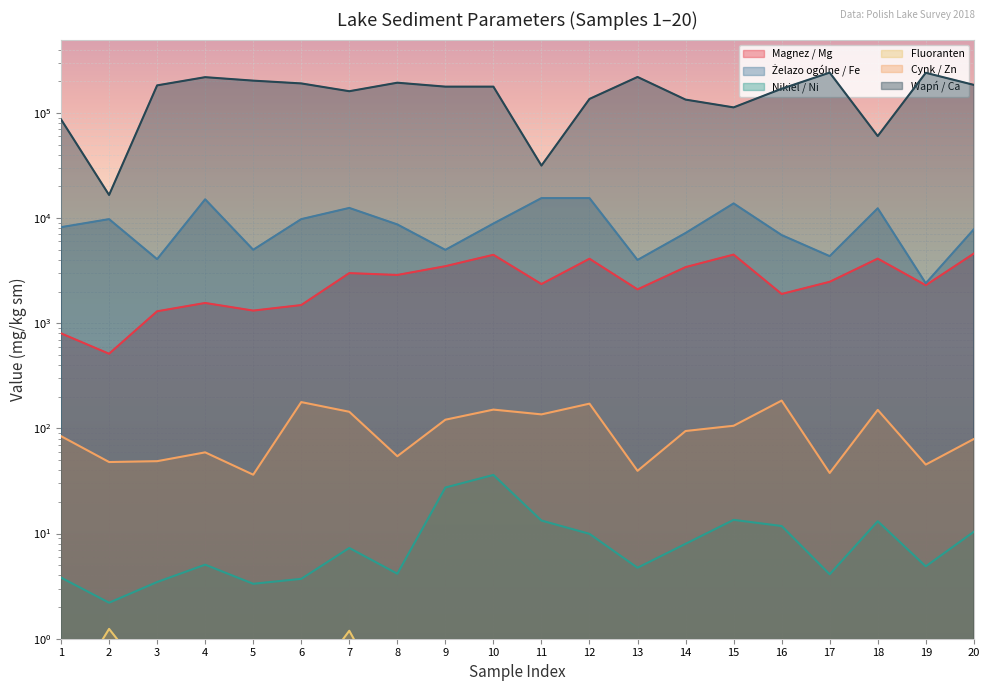

Between 18 and 17, which is larger?

18